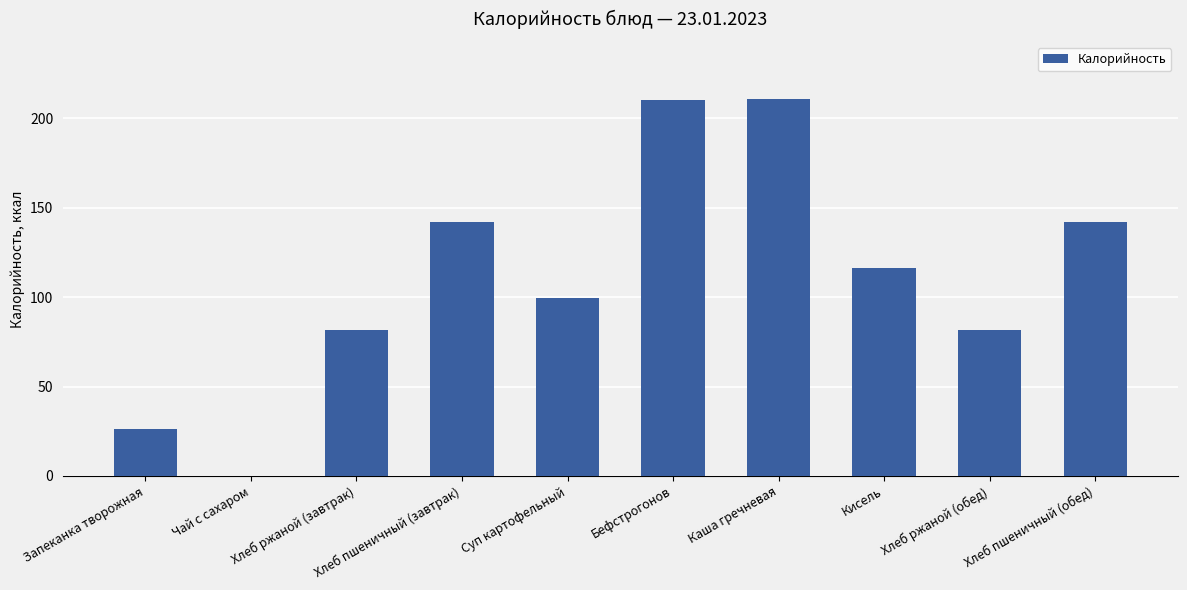

What is the change in value from Хлеб пшеничный (завтрак) to Кисель?

-25.8